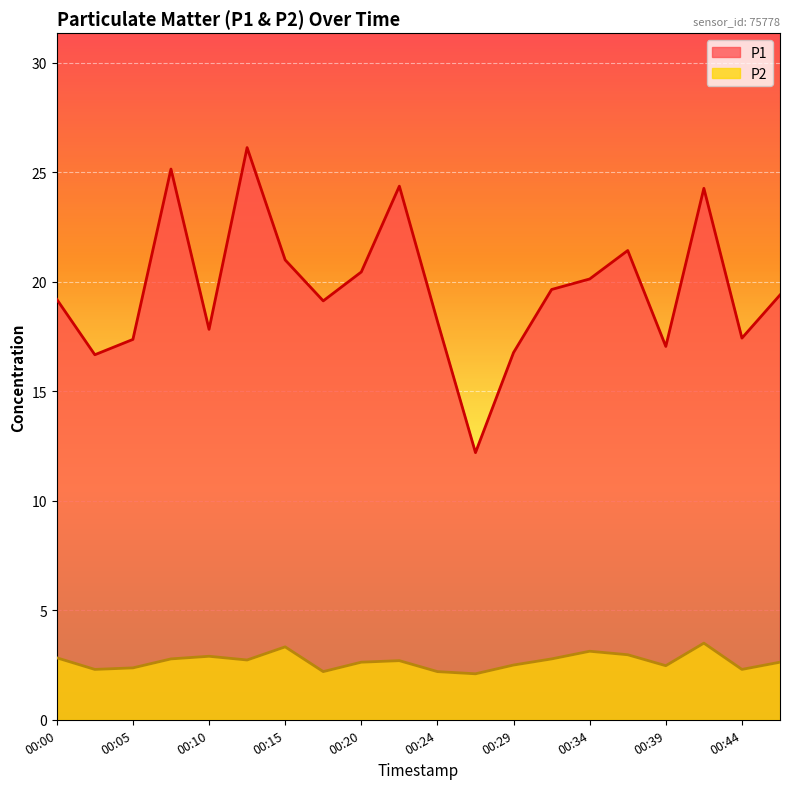

What are all the series names shown in the legend?

P1, P2